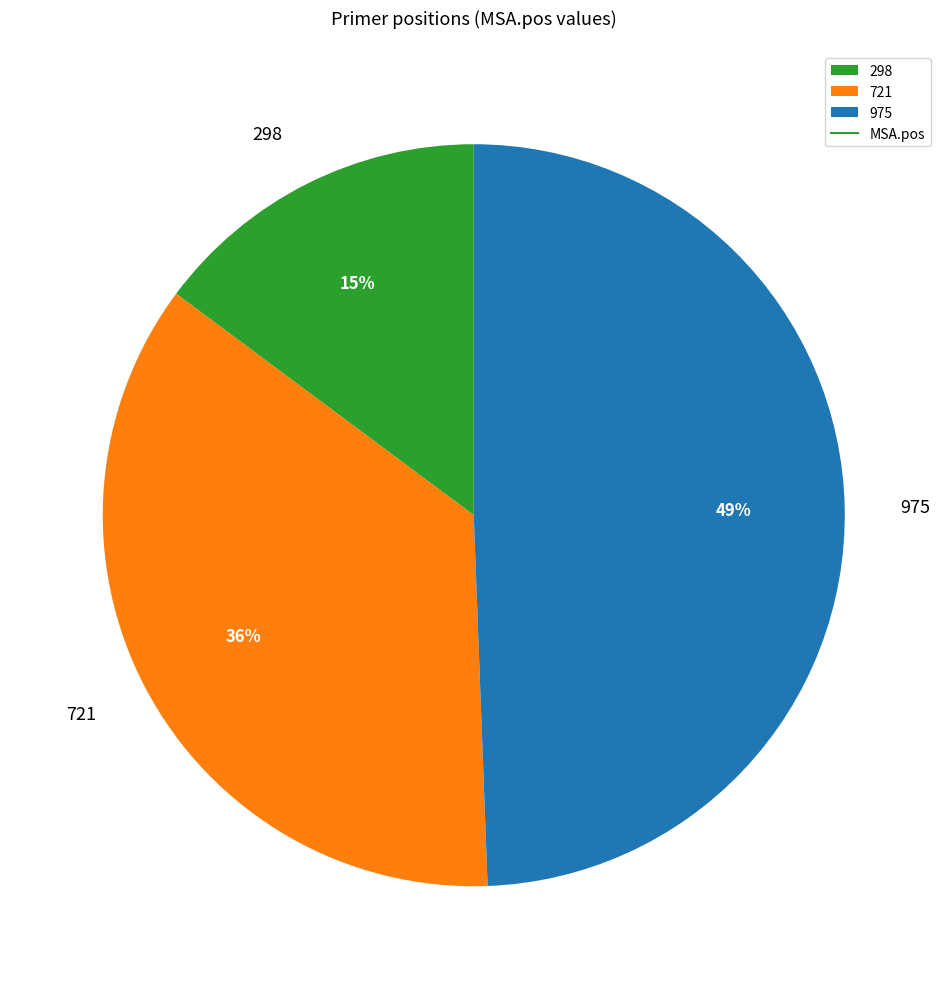

What is the smallest slice in the pie chart?

298